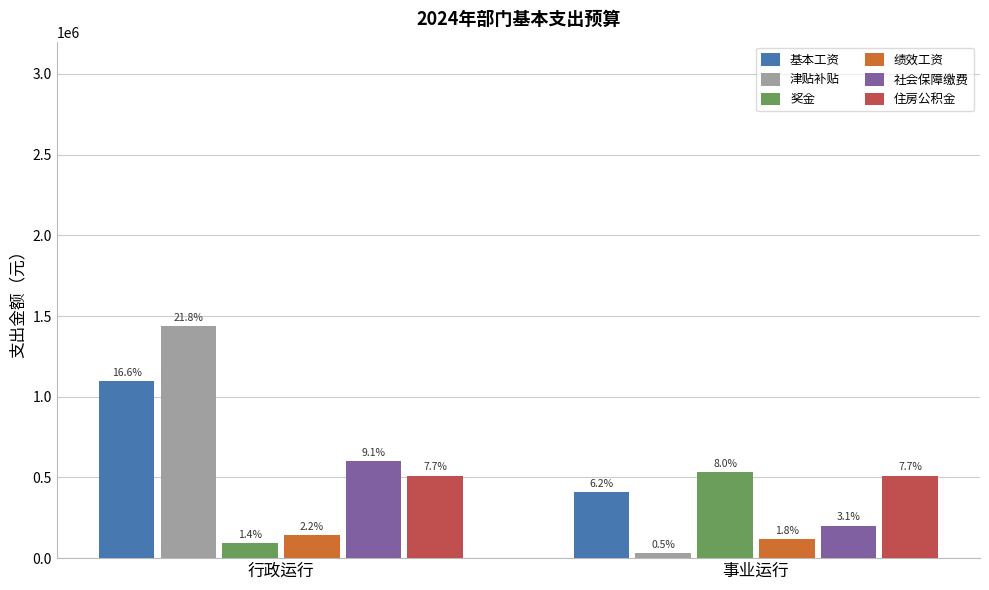

Which series has the largest total across all categories?

基本工资